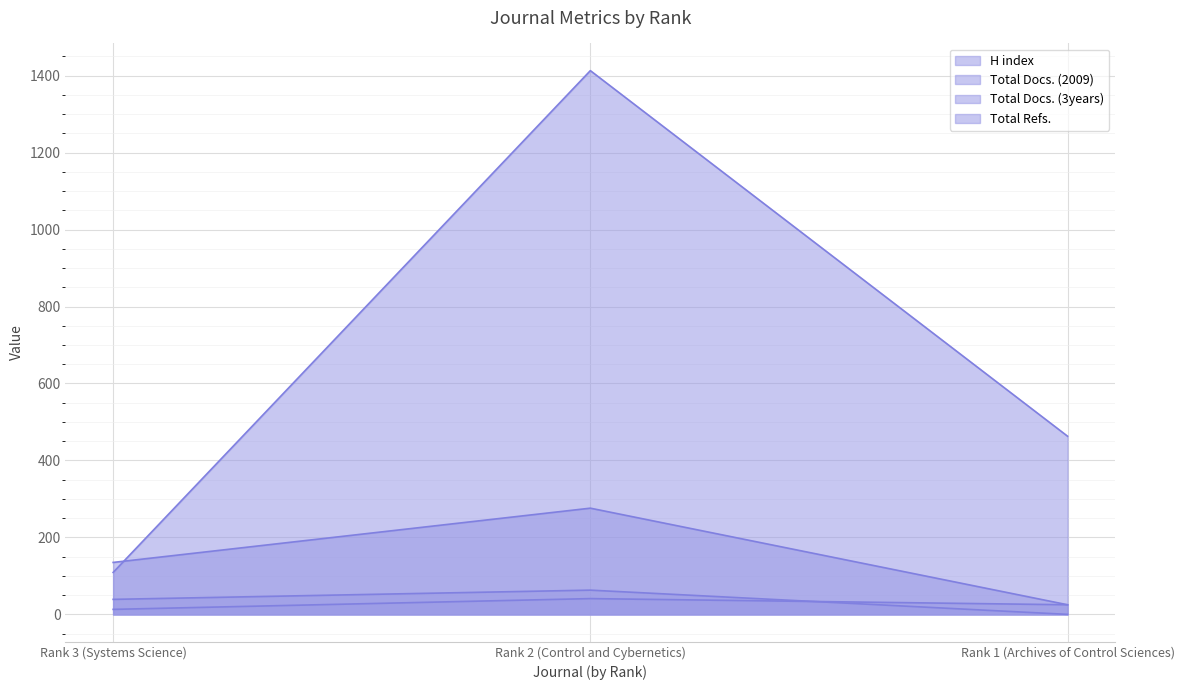

What is the difference between the Total Docs. (3years) values at Rank 3 (Systems Science) and Rank 1 (Archives of Control Sciences)?

39